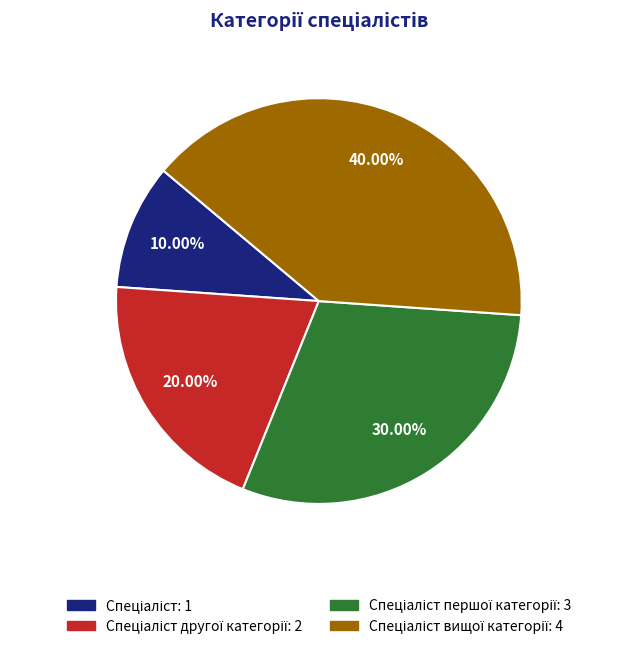

Is there a majority slice in this chart?

No